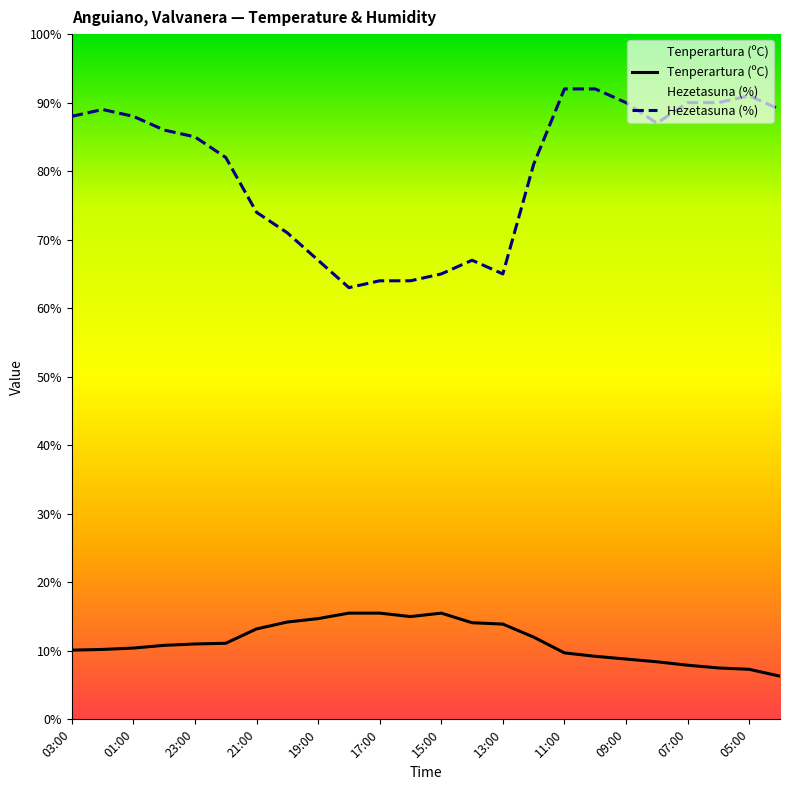

Which series has the largest range (max minus min)?

Hezetasuna (%)